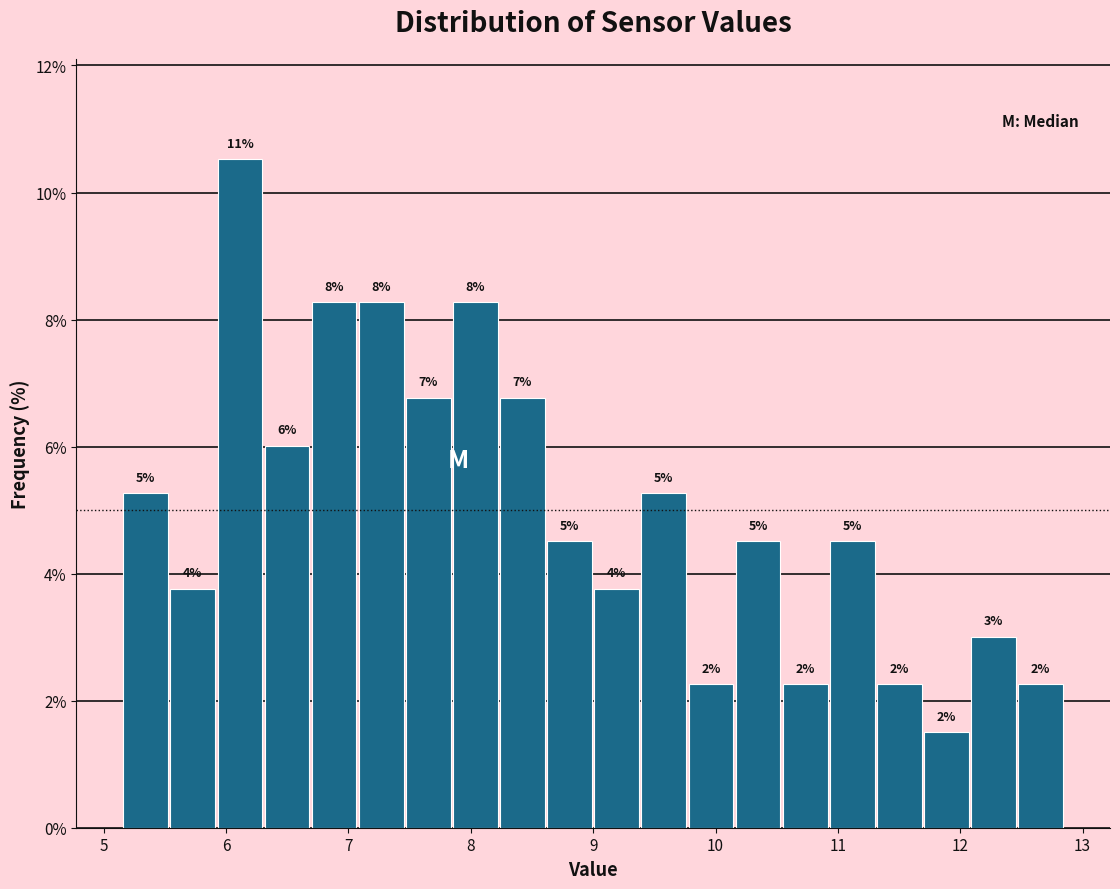

Read against the x-axis, roughly where is the centre of the tallest bar?

6.1